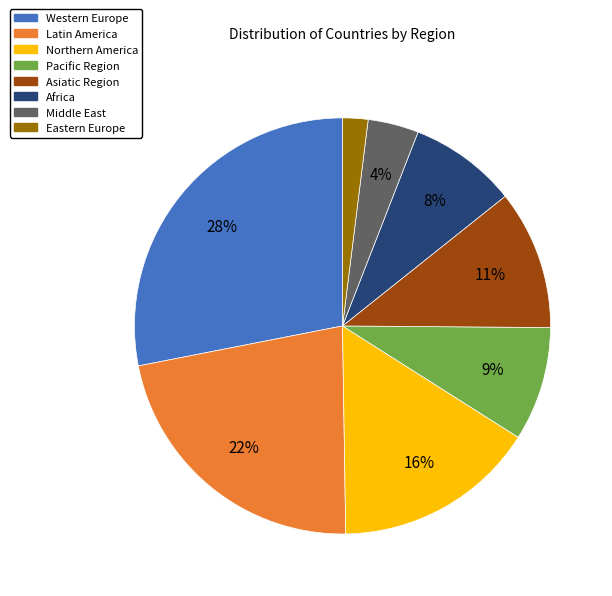

The Africa slice represents 1% of the pie. True or false?

False